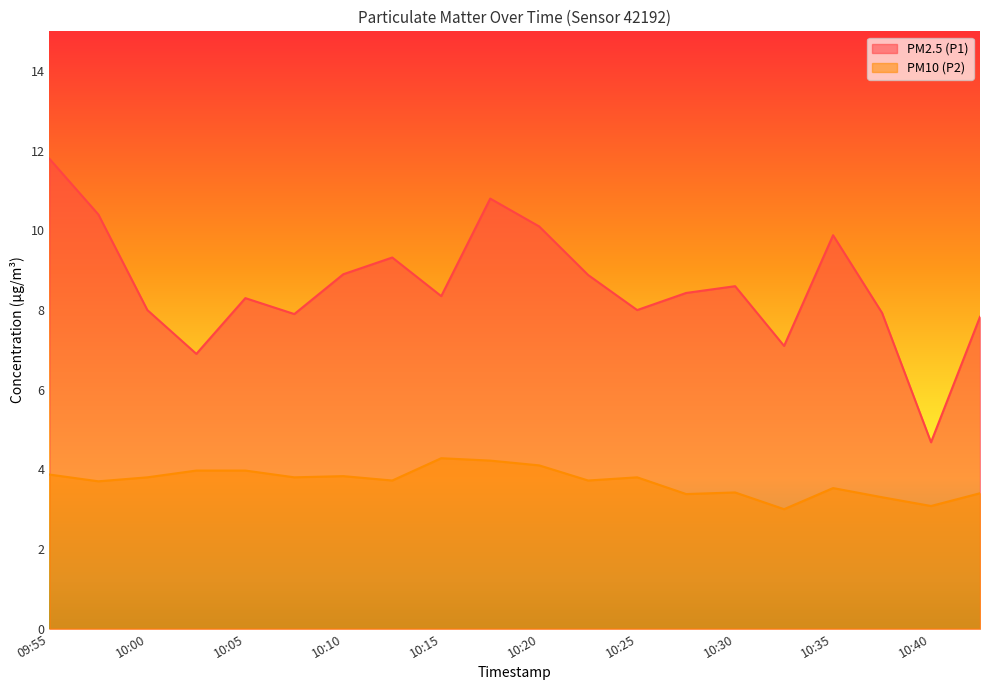

How many interior local valleys does the PM10 (P2) series have?

7